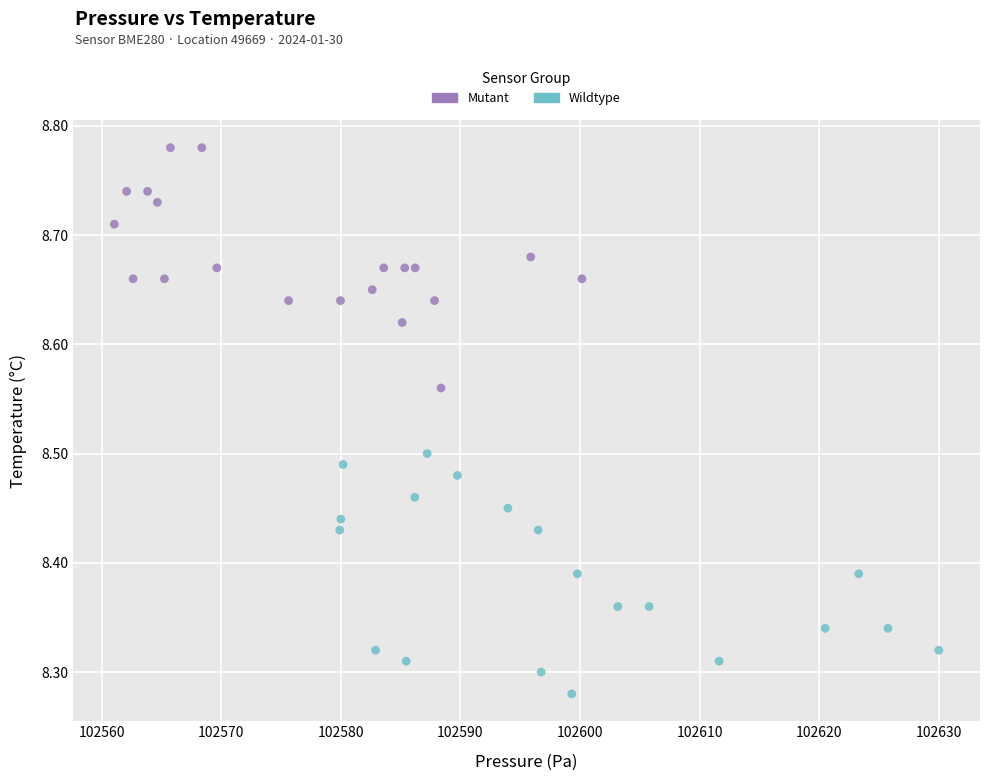

Which series reaches the minimum Y coordinate?

Wildtype